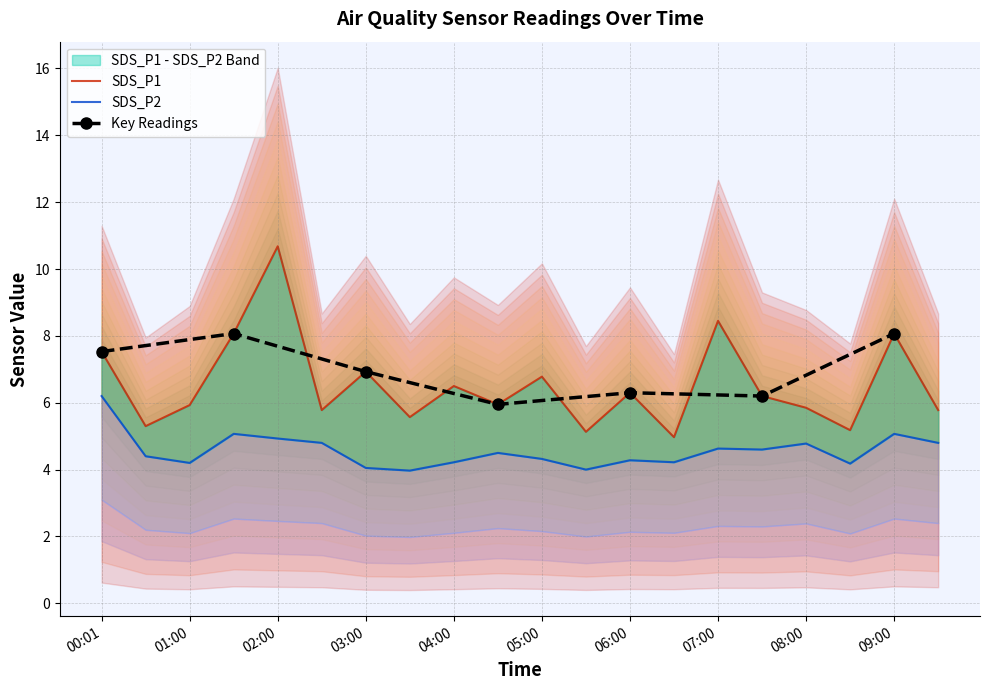

At which label is SDS_P1 closest to 7?

03:00